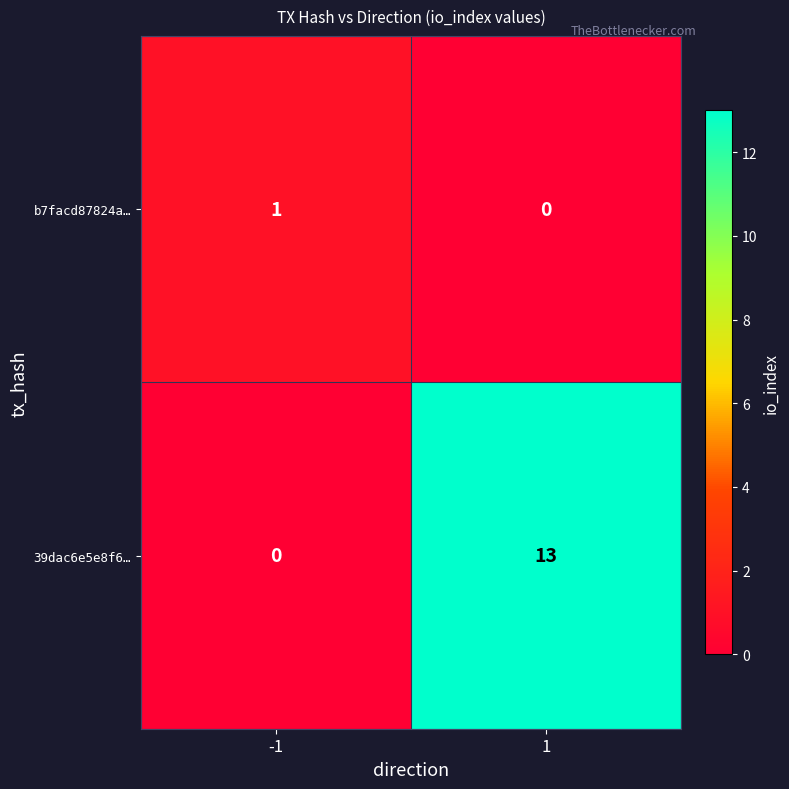

Is it true that 39dac6e5e8f6… equals 9 at 1?

False